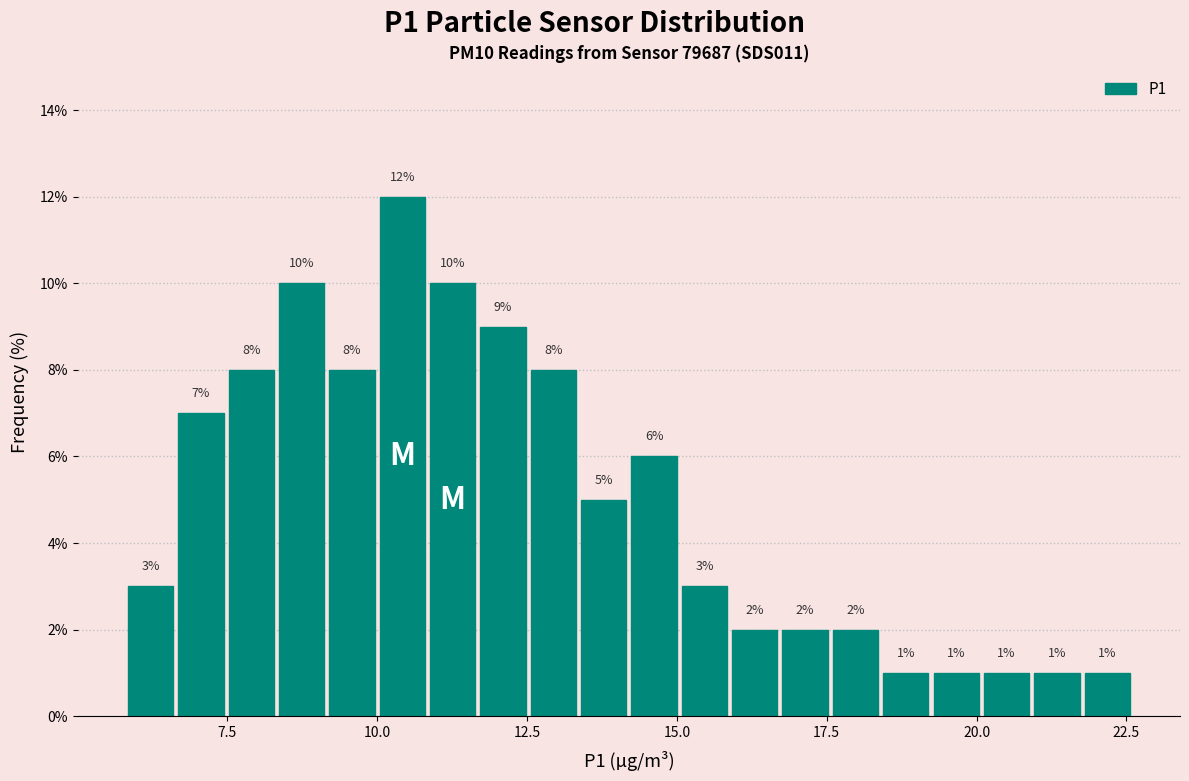

Around what value on the x-axis is the tallest bar? Give the approximate position of its centre, as read against the axis.

10.5